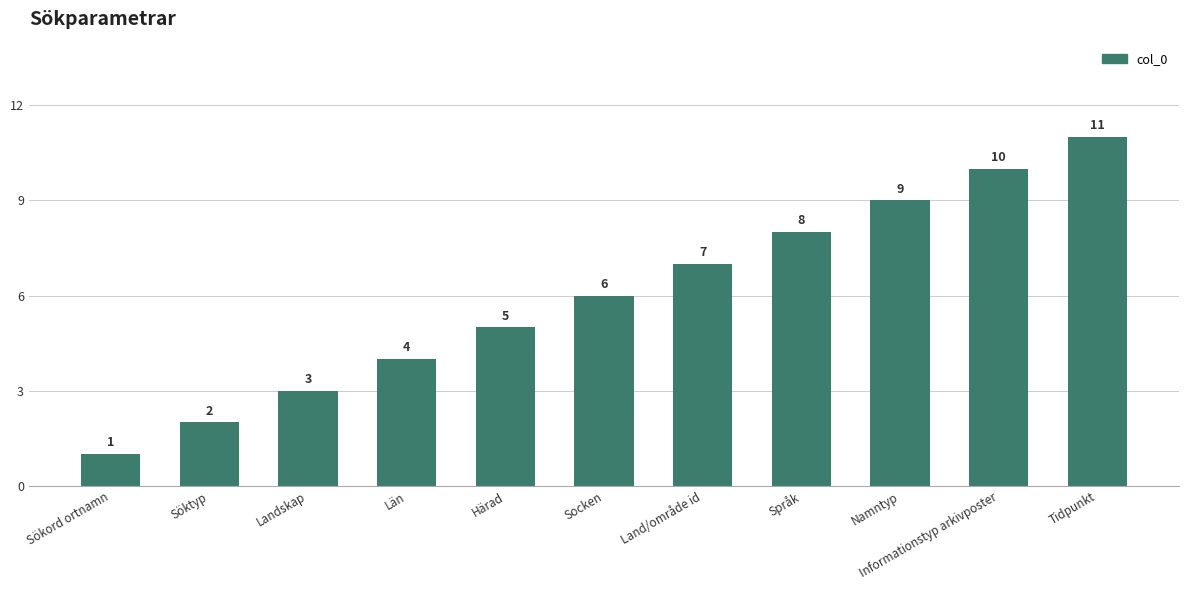

What is the sum of all values?

66